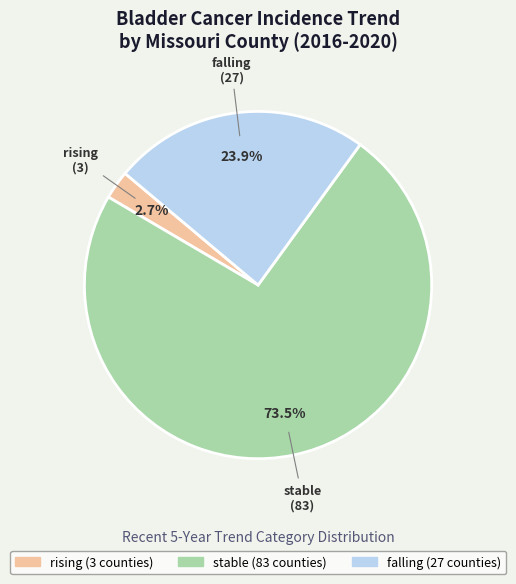

To the nearest percent, what is the combined percentage of rising and stable?

76%